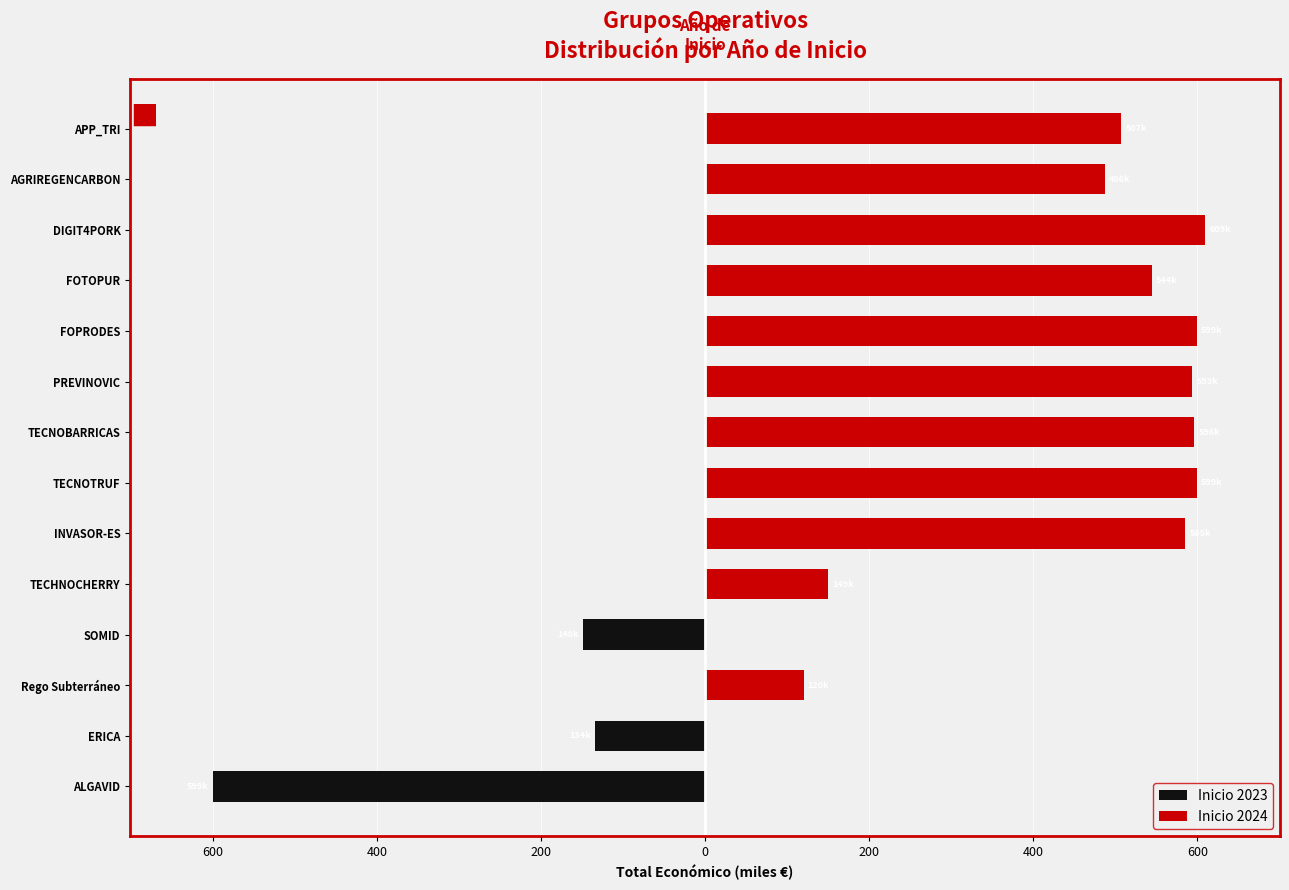

What is the highest value of the Inicio 2024 series?

609.2